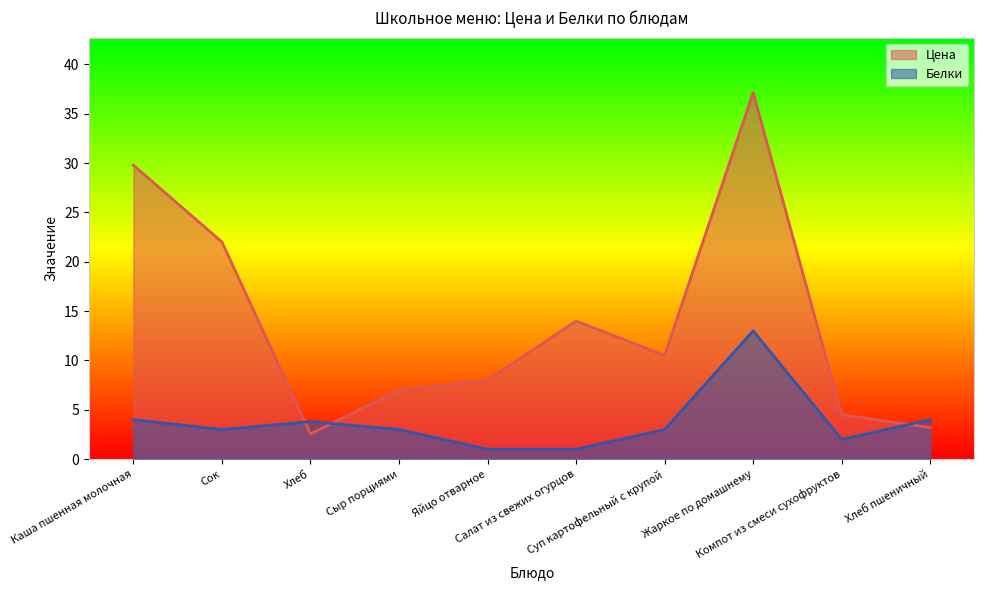

Reading left to right, list all the values displayed in this chart.

Цена: Каша пшенная молочная=29.8	Сок=22.0	Хлеб=2.6	Сыр порциями=7.0	Яйцо отварное=8.0	Салат из свежих огурцов=14.0	Суп картофельный с крупой=10.5	Жаркое по домашнему=37.1	Компот из смеси сухофруктов=4.5	Хлеб пшеничный=3.2
Белки: Каша пшенная молочная=4.0	Сок=3.0	Хлеб=3.8	Сыр порциями=3.0	Яйцо отварное=1.0	Салат из свежих огурцов=1.0	Суп картофельный с крупой=3.0	Жаркое по домашнему=13.0	Компот из смеси сухофруктов=2.0	Хлеб пшеничный=4.0